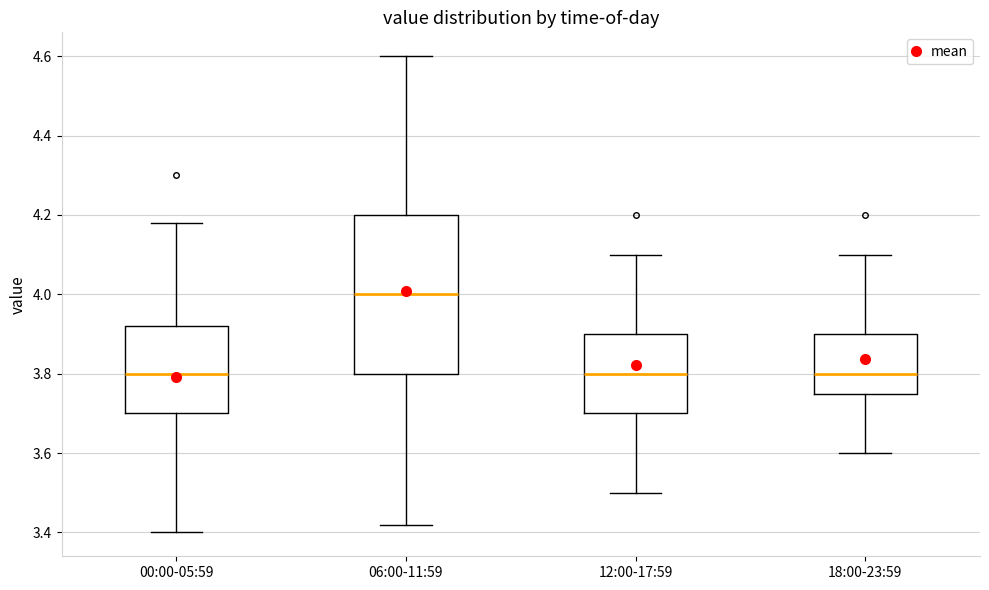

Reading left to right, read every box against the y-axis: the position of its median line, the range the box covers, and the ends of its whiskers. The values are not printed on the chart, so give them approximately, as read against the axis.

00:00-05:59: median 3.80, box 3.70 to 3.92, whiskers 3.40 to 4.18
06:00-11:59: median 4.00, box 3.80 to 4.20, whiskers 3.42 to 4.60
12:00-17:59: median 3.80, box 3.70 to 3.90, whiskers 3.50 to 4.10
18:00-23:59: median 3.80, box 3.76 to 3.90, whiskers 3.60 to 4.10